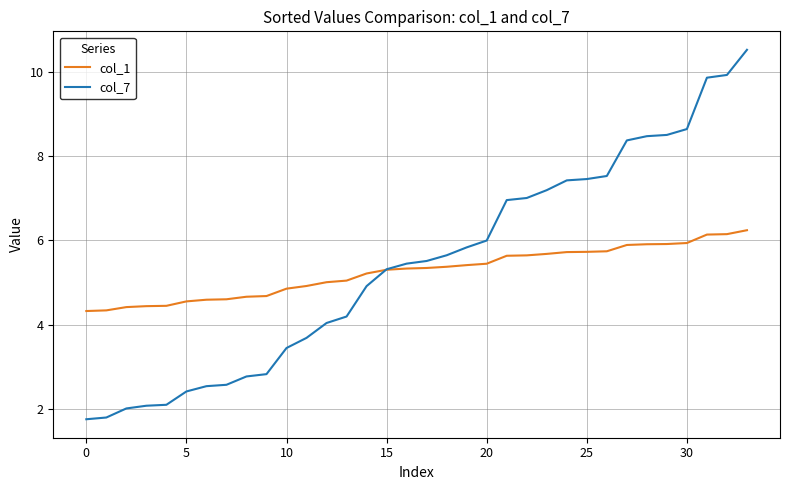

Which series has the largest range (max minus min)?

col_7